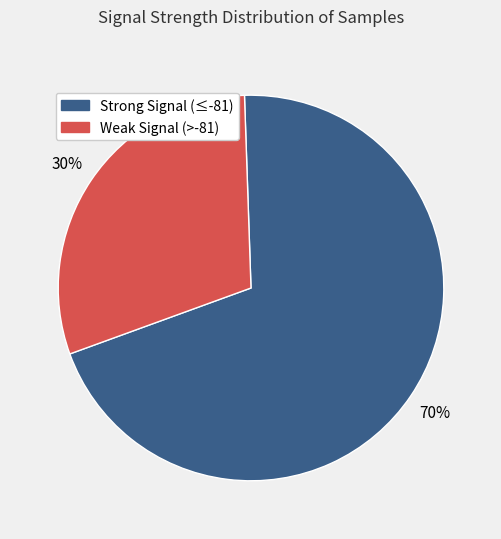

Which has a higher value, Strong Signal (≤-81) or Weak Signal (>-81)?

Strong Signal (≤-81)